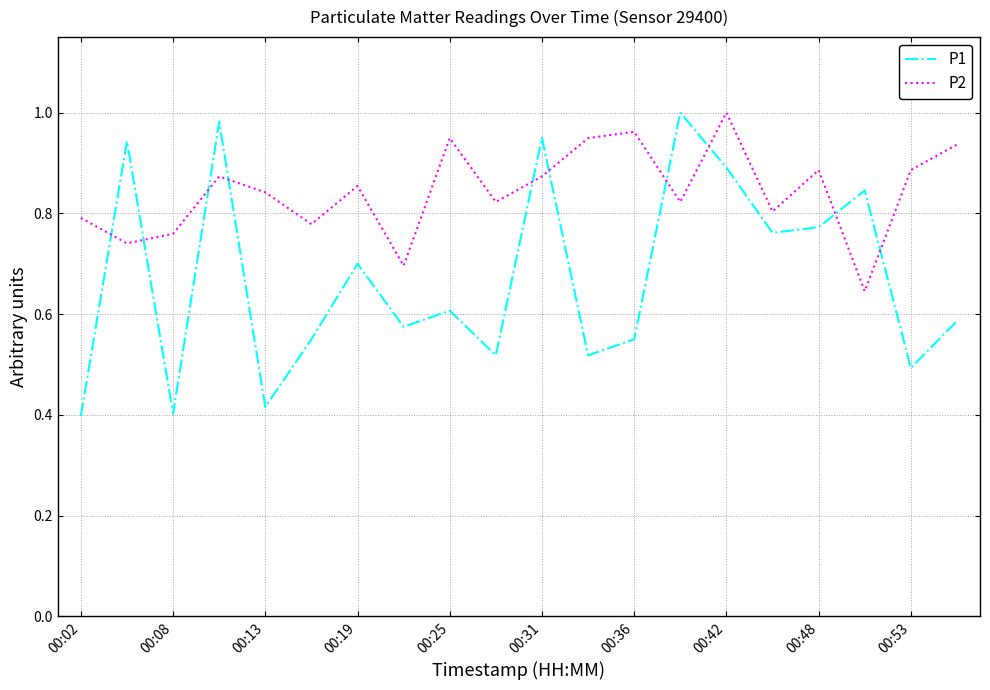

At how many categories does at least one series exceed 0?

20